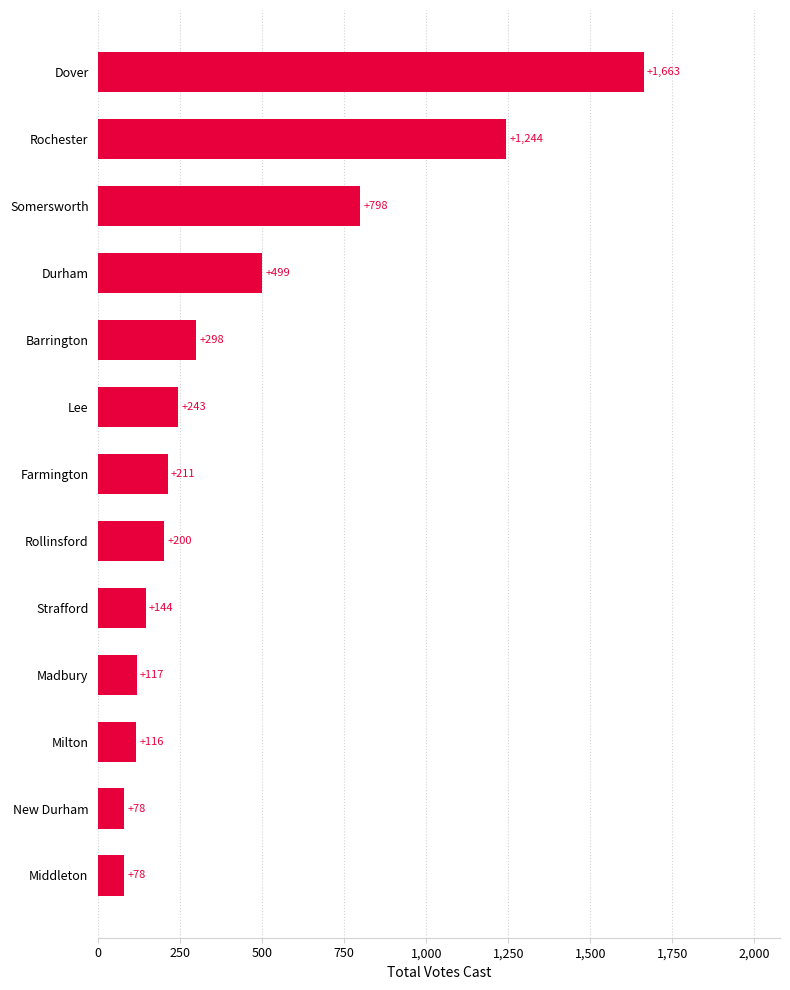

What is the change in value from Strafford to Durham?

+355